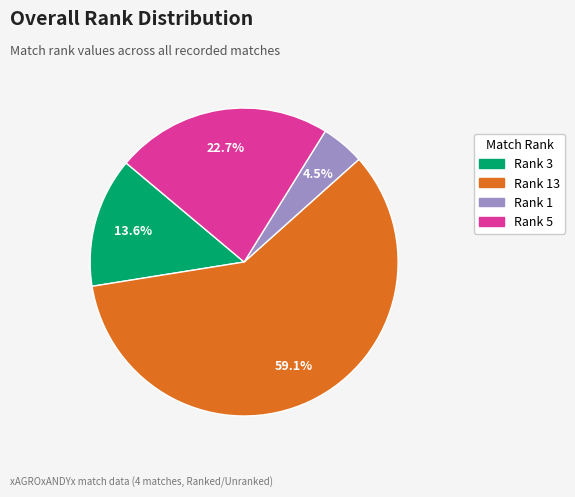

Is there any slice that represents more than half of the pie?

Yes